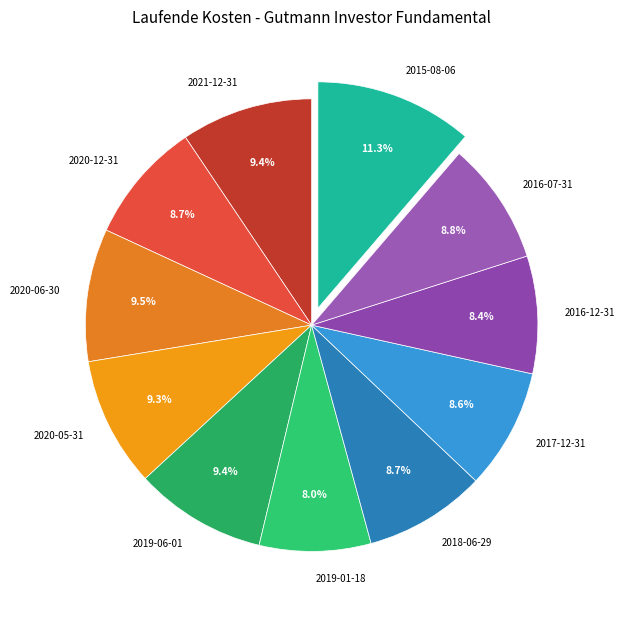

Combined, what portion of the pie is 2020-12-31 and 2018-06-29?

17.4%